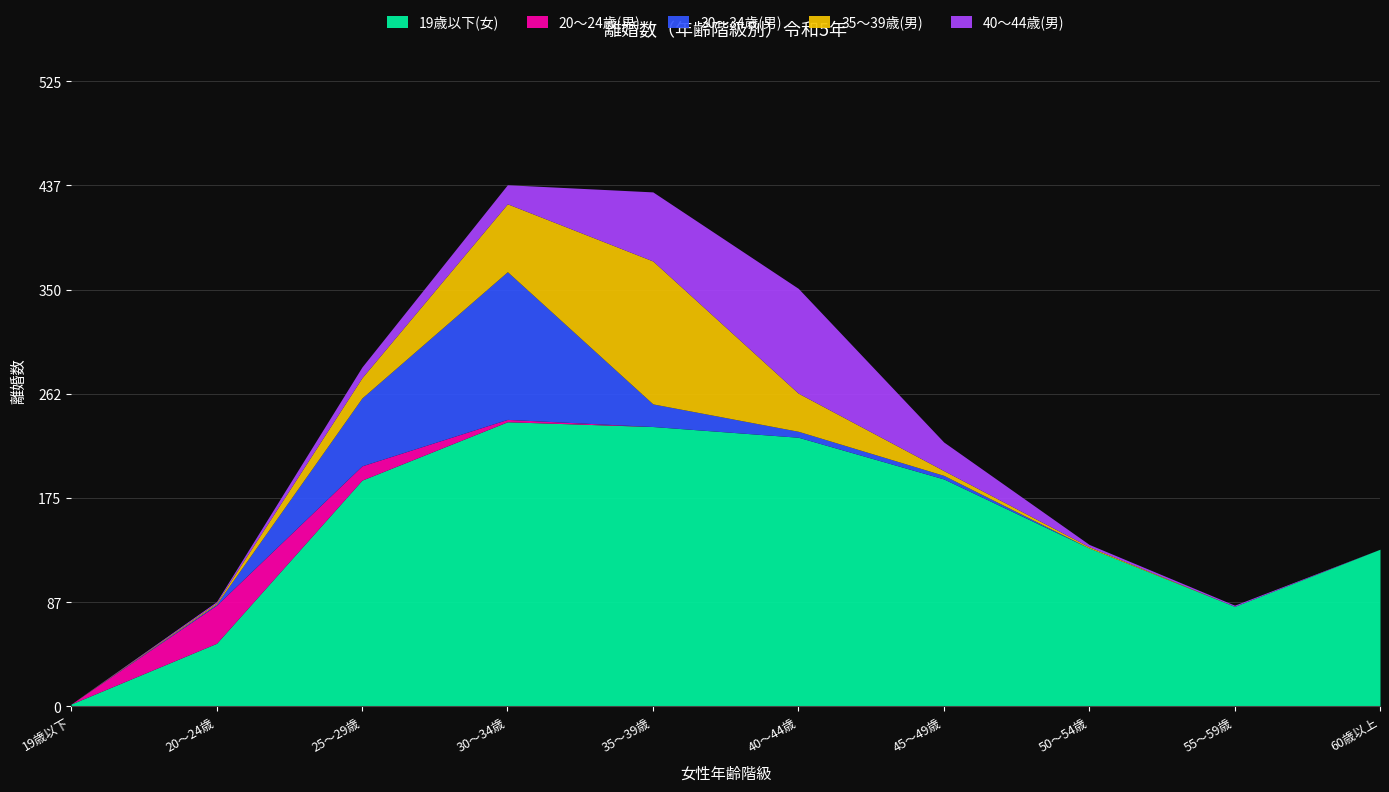

Rank the series by their maximum value, from highest to lowest.

19歳以下(女), 30～34歳(男), 35～39歳(男), 40～44歳(男), 20～24歳(男)